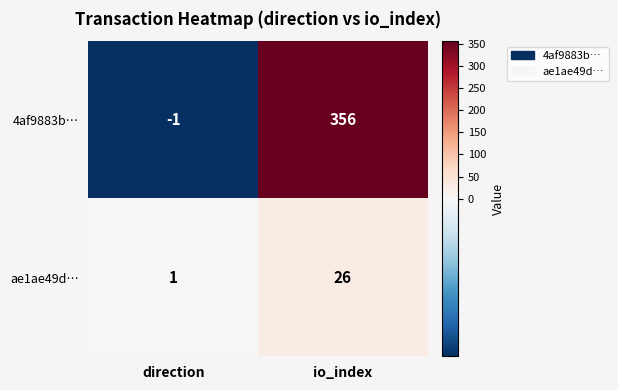

What is the difference between the maximum and minimum values in the ae1ae49d… series?

25